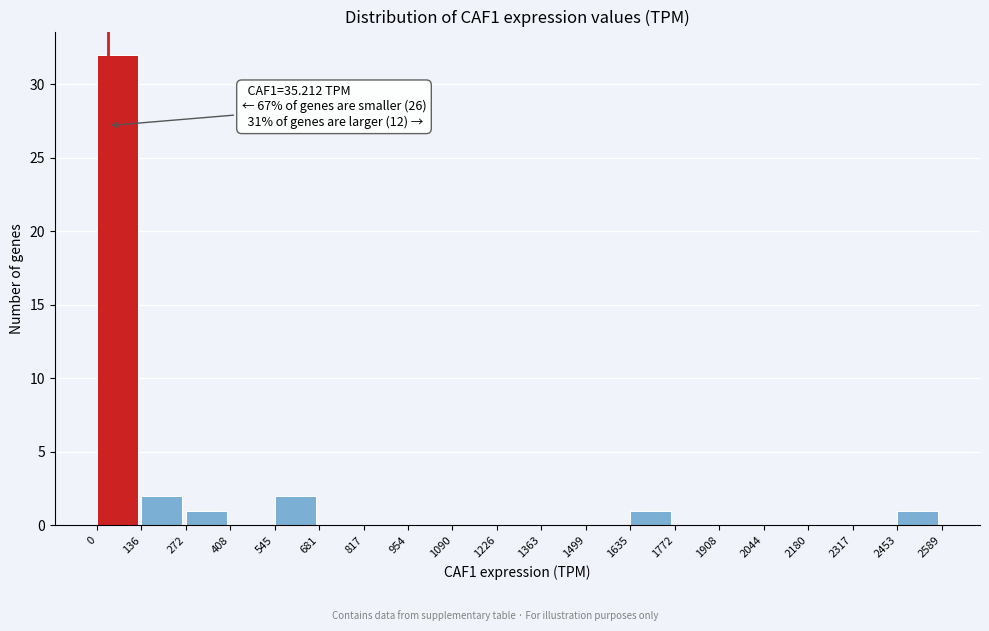

Over which range of the x-axis is the bar tallest?

0 to 136